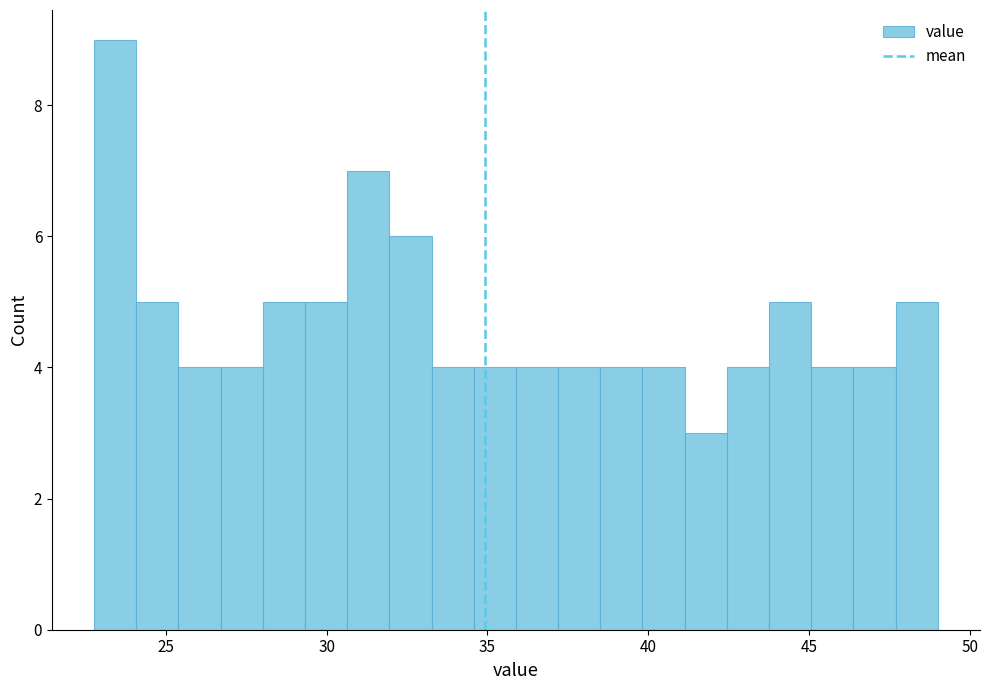

Read against the x-axis, roughly where is the centre of the tallest bar?

23.5